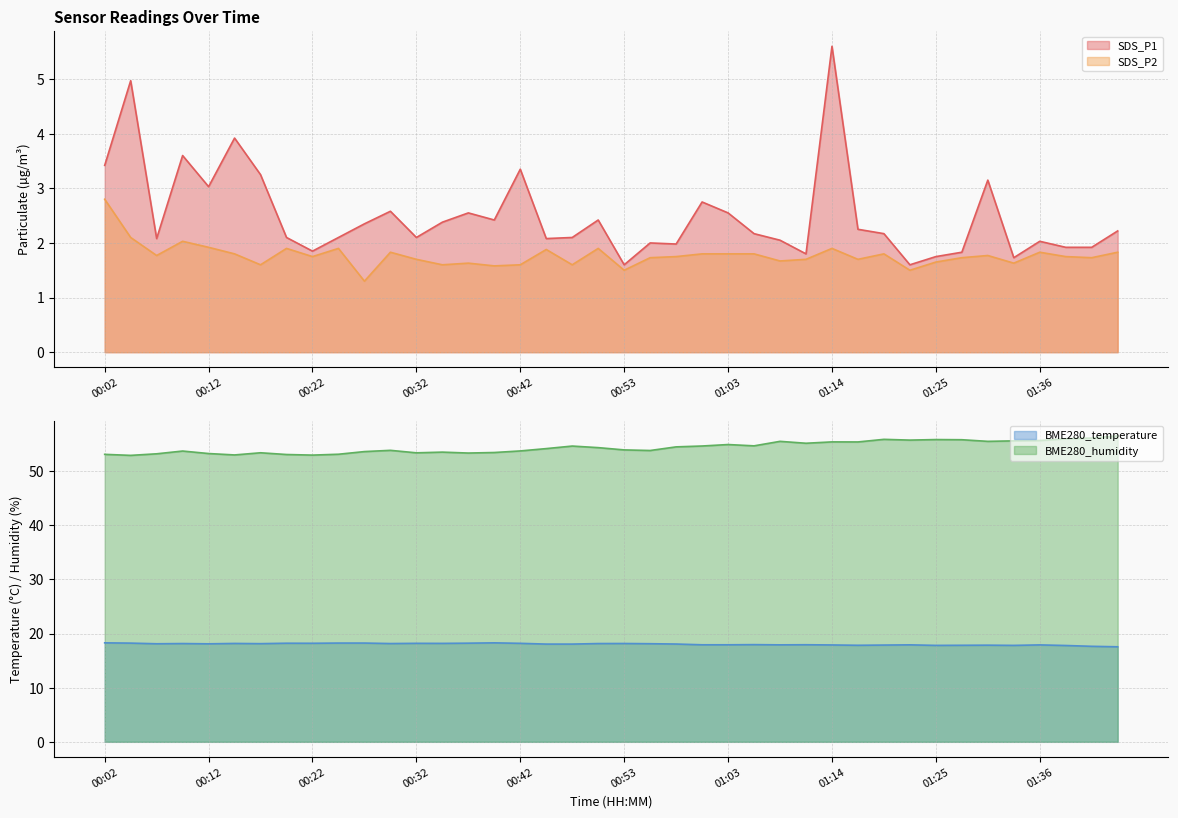

Count the number of data series in this chart.

4